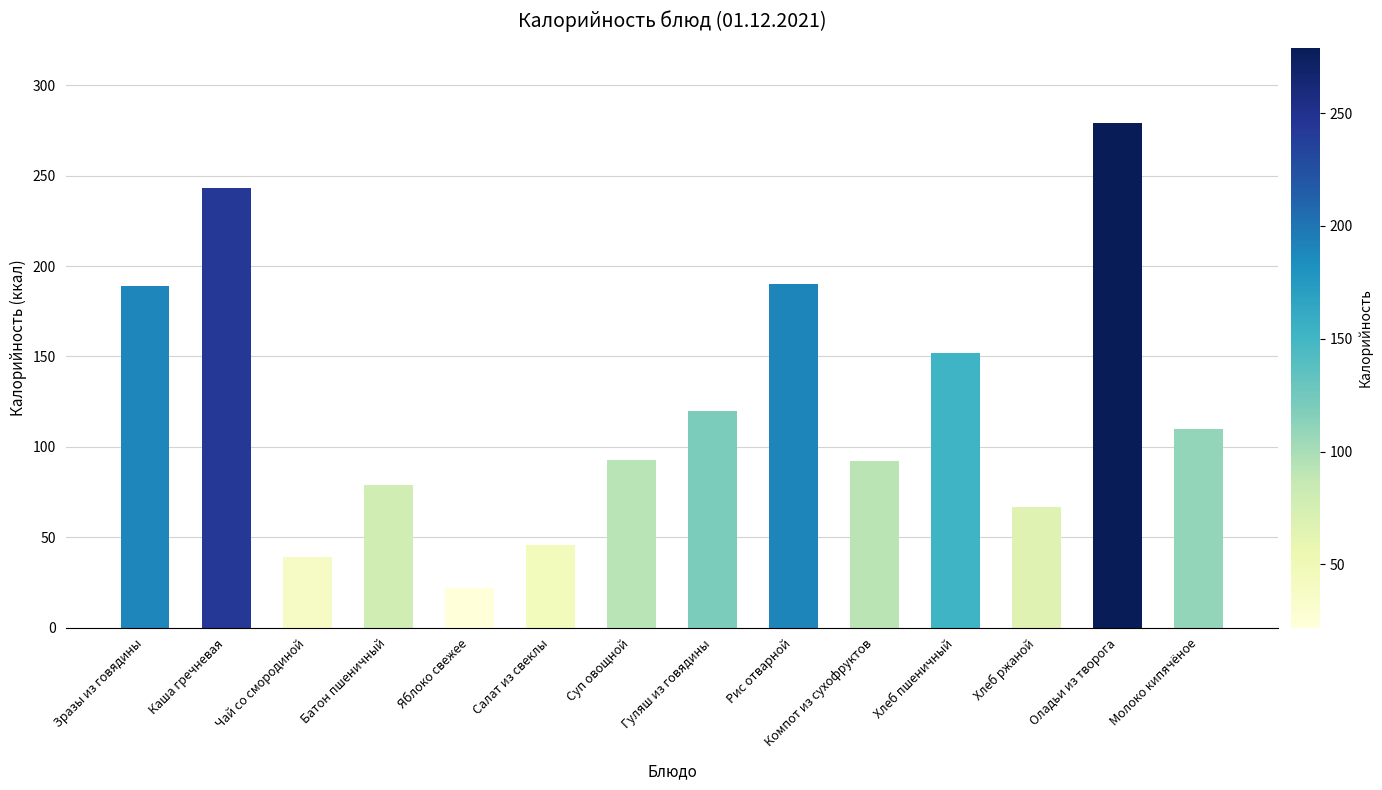

How many bars are there in total?

14